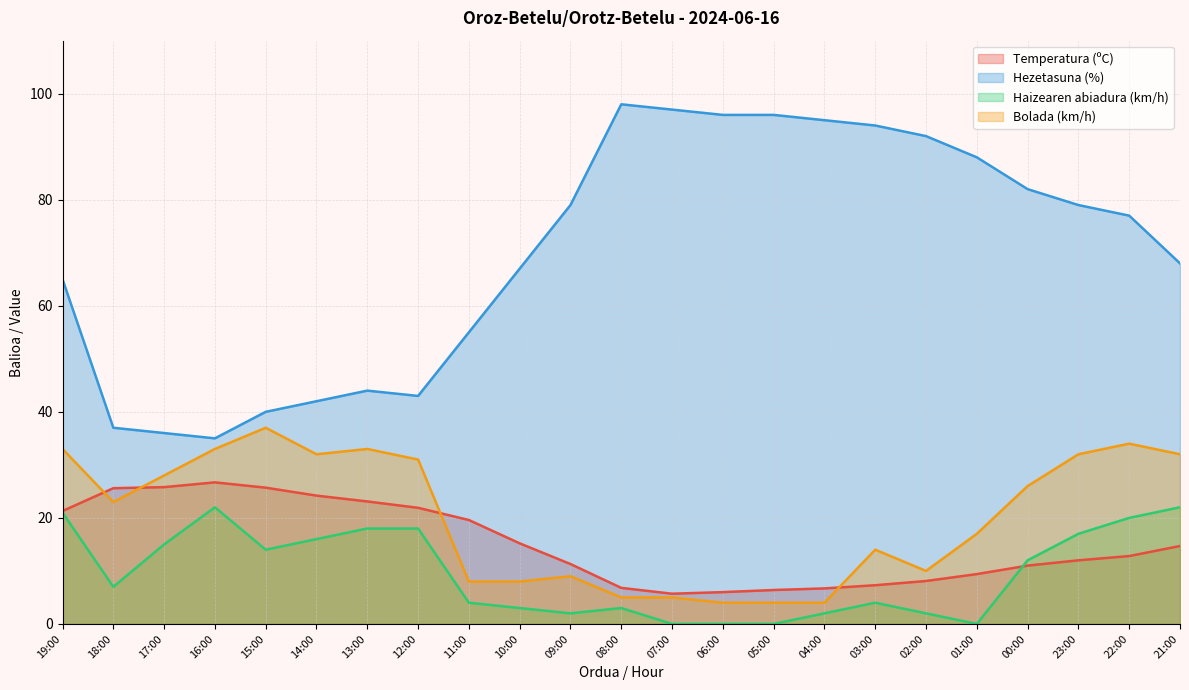

Reading right to left, extract all data points from this chart.

Temperatura (ºC): 21:00=14.7	22:00=12.8	23:00=12.0	00:00=11.0	01:00=9.4	02:00=8.1	03:00=7.3	04:00=6.7	05:00=6.4	06:00=6.0	07:00=5.7	08:00=6.8	09:00=11.3	10:00=15.2	11:00=19.6	12:00=21.9	13:00=23.1	14:00=24.2	15:00=25.7	16:00=26.7	17:00=25.8	18:00=25.6	19:00=21.3
Hezetasuna (%): 21:00=68.0	22:00=77.0	23:00=79.0	00:00=82.0	01:00=88.0	02:00=92.0	03:00=94.0	04:00=95.0	05:00=96.0	06:00=96.0	07:00=97.0	08:00=98.0	09:00=79.0	10:00=67.0	11:00=55.0	12:00=43.0	13:00=44.0	14:00=42.0	15:00=40.0	16:00=35.0	17:00=36.0	18:00=37.0	19:00=65.0
Haizearen abiadura (km/h): 21:00=22.0	22:00=20.0	23:00=17.0	00:00=12.0	01:00=0.0	02:00=2.0	03:00=4.0	04:00=2.0	05:00=0.0	06:00=0.0	07:00=0.0	08:00=3.0	09:00=2.0	10:00=3.0	11:00=4.0	12:00=18.0	13:00=18.0	14:00=16.0	15:00=14.0	16:00=22.0	17:00=15.0	18:00=7.0	19:00=21.0
Bolada (km/h): 21:00=32.0	22:00=34.0	23:00=32.0	00:00=26.0	01:00=17.0	02:00=10.0	03:00=14.0	04:00=4.0	05:00=4.0	06:00=4.0	07:00=5.0	08:00=5.0	09:00=9.0	10:00=8.0	11:00=8.0	12:00=31.0	13:00=33.0	14:00=32.0	15:00=37.0	16:00=33.0	17:00=28.0	18:00=23.0	19:00=33.0